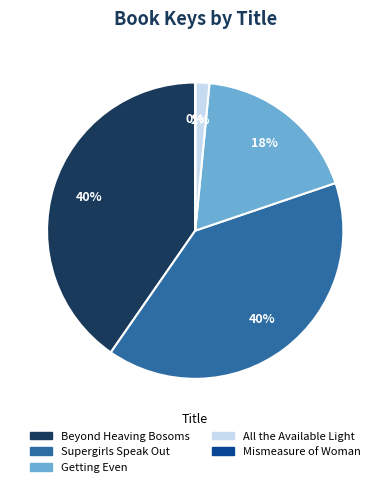

What percentage is the Getting Even slice, to the nearest percent?

18%